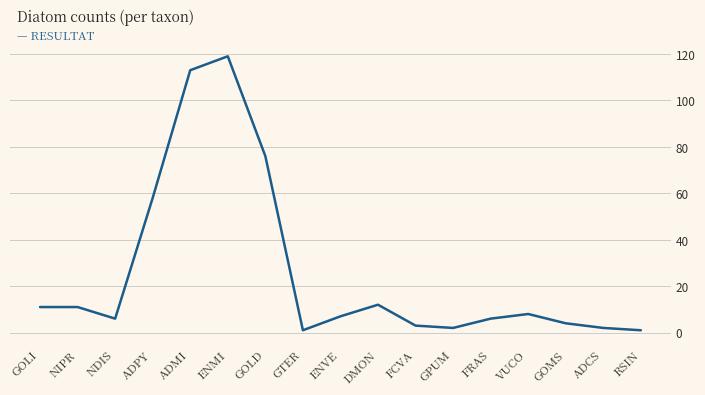

What is the change in value from NDIS to GPUM?

-4